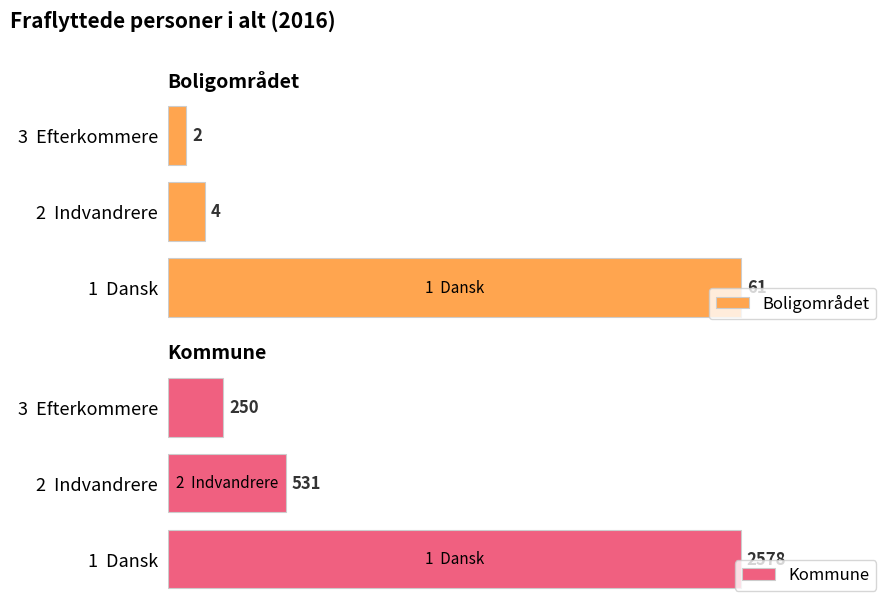

What is the average value of the Boligområdet series?

22